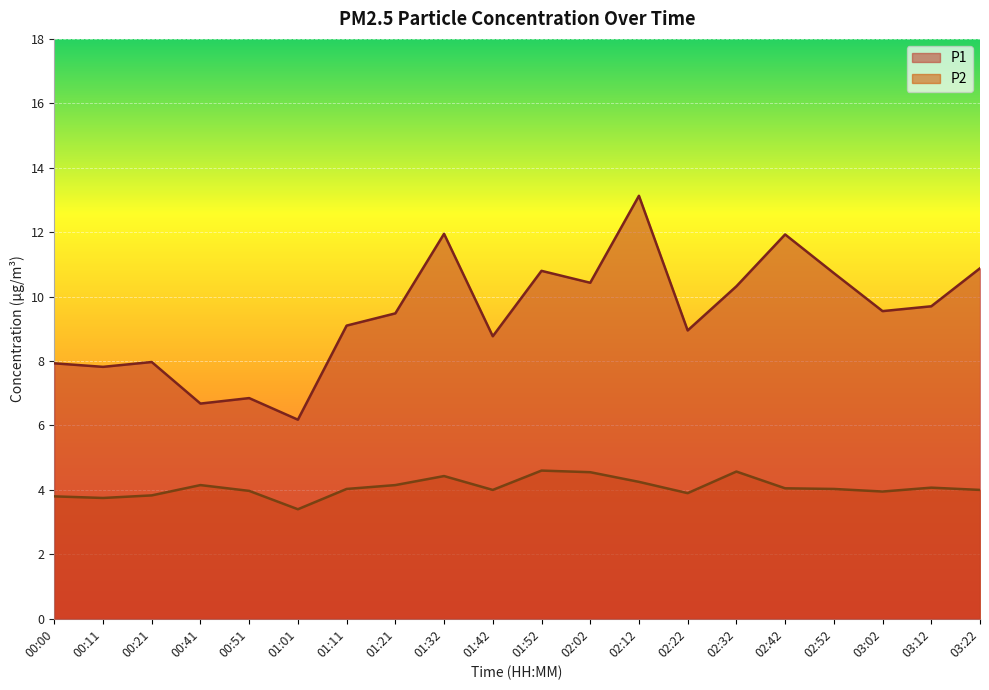

Reading left to right, extract all data points from this chart.

P1: 7.9	7.8	8.0	6.7	6.8	6.2	9.1	9.5	11.9	8.8	10.8	10.4	13.1	8.9	10.3	11.9	10.7	9.6	9.7	10.9
P2: 3.8	3.8	3.8	4.2	4.0	3.4	4.0	4.2	4.4	4.0	4.6	4.5	4.2	3.9	4.6	4.0	4.0	4.0	4.1	4.0